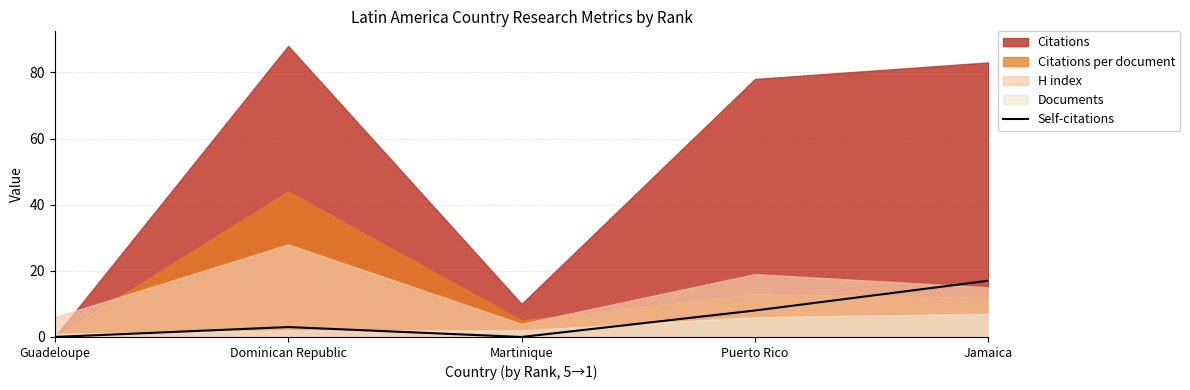

Where does the data first go above 3?

Puerto Rico